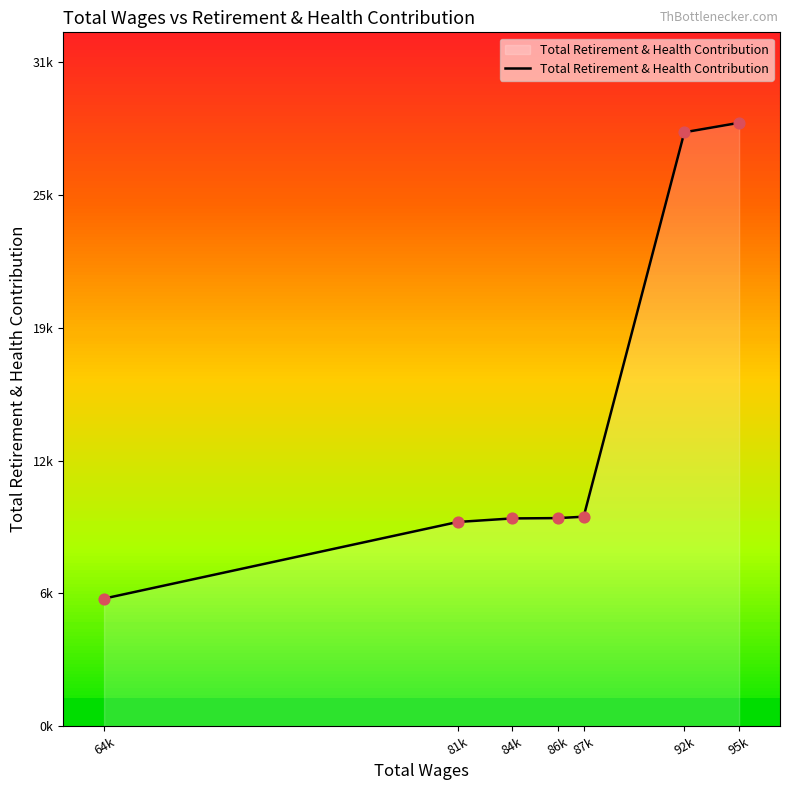

What is the change in value from 64k to 81k?

+3685